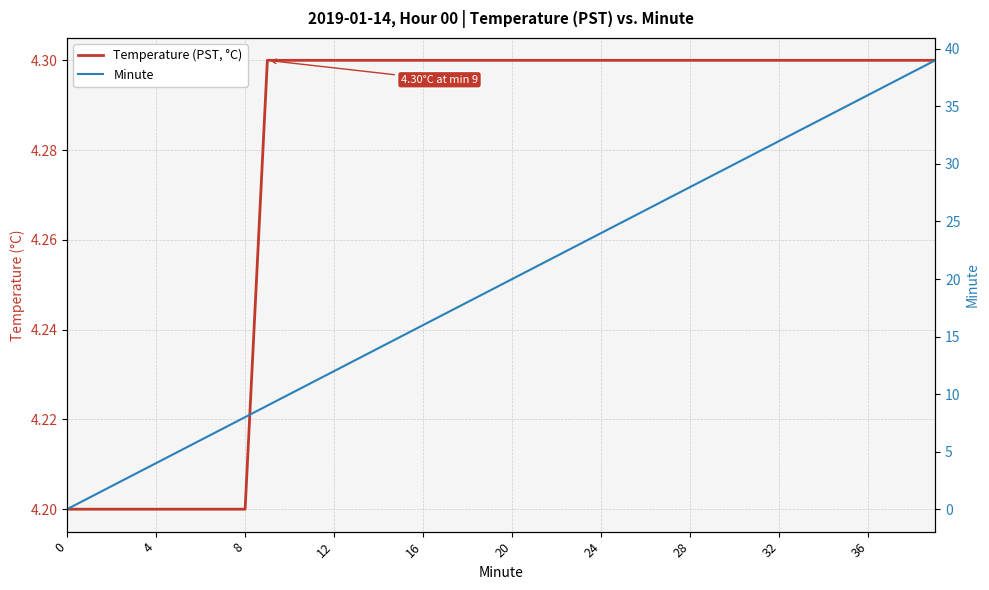

How many values in Minute are above zero?

39